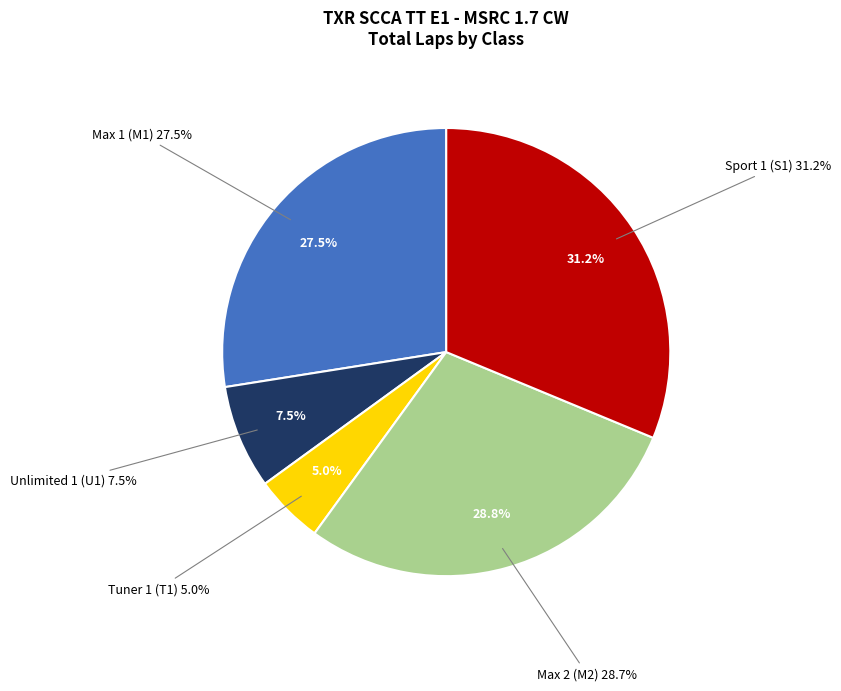

Is Max 2 (M2) the majority of the pie?

No